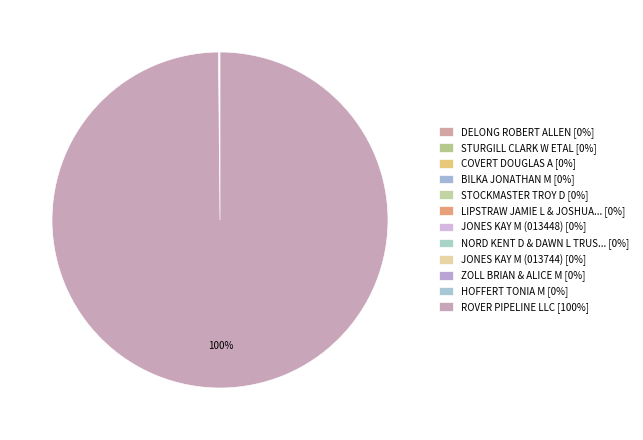

Which slice represents more than half of the pie?

ROVER PIPELINE LLC